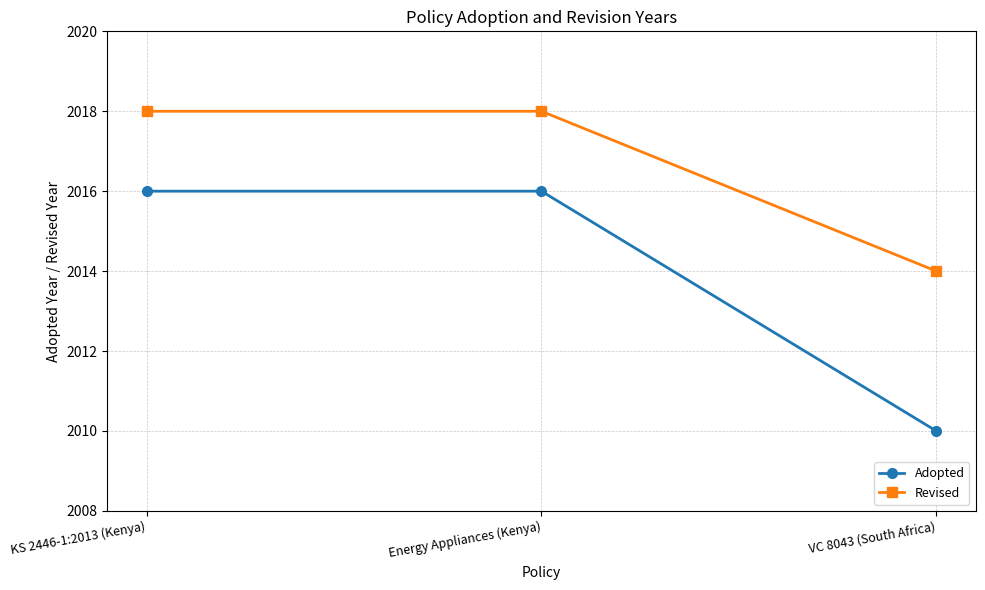

Reading left to right, extract all data points from this chart.

Adopted: 2016	2016	2010
Revised: 2018	2018	2014